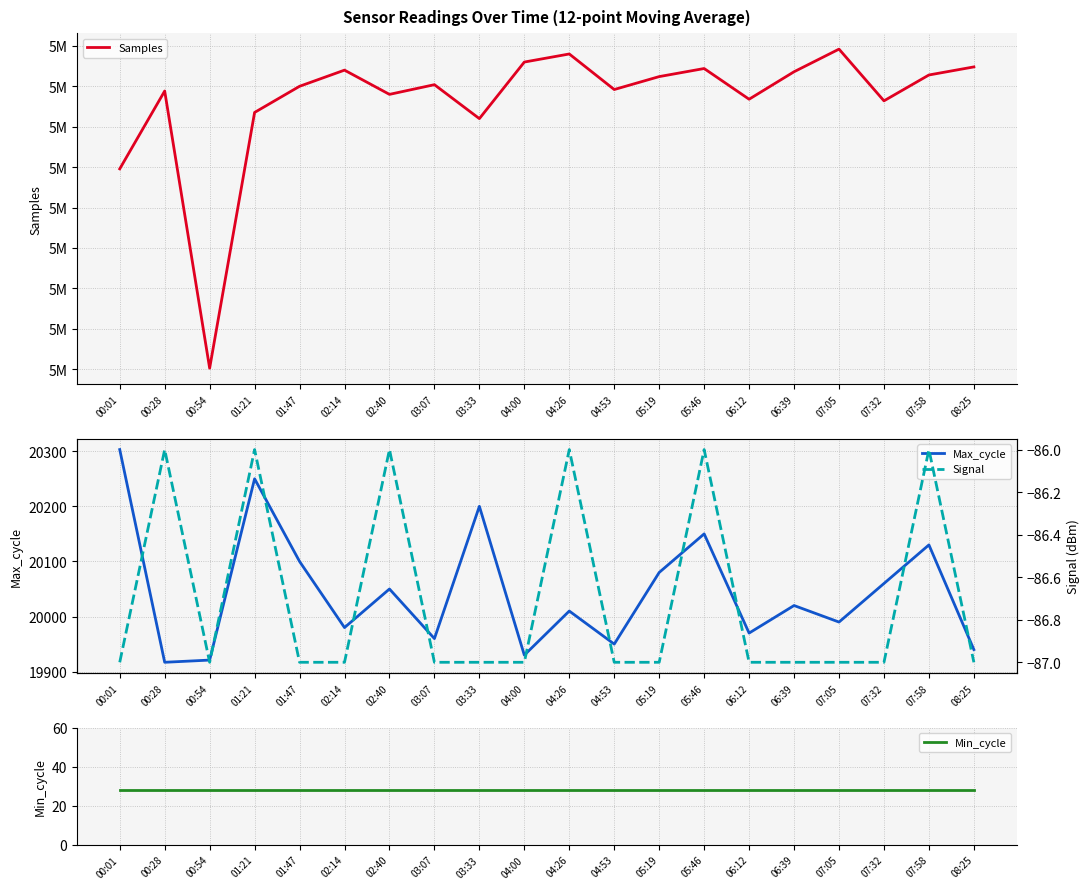

At which category is the sum across all series the highest?

07:05